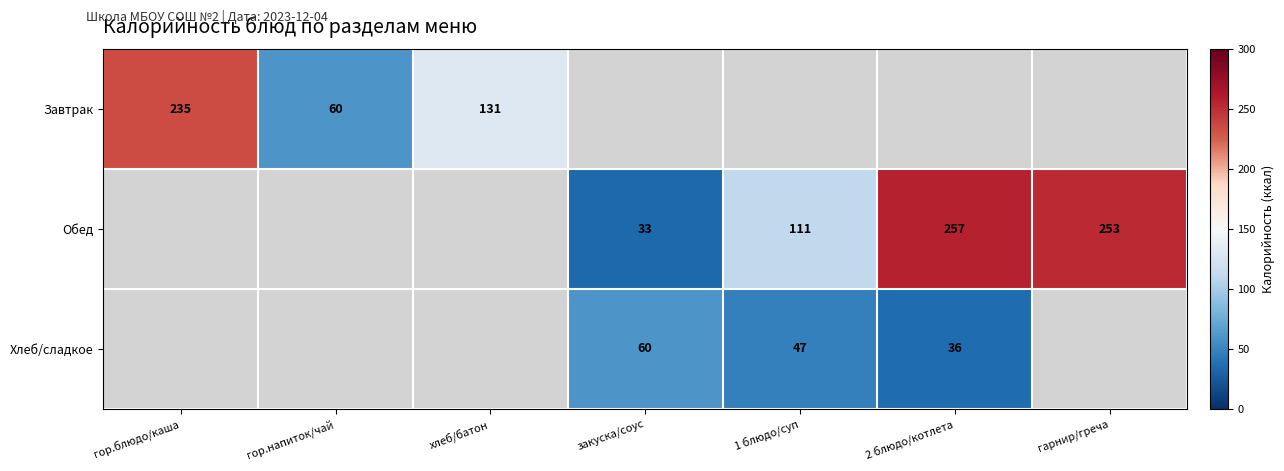

Is the value of Обед at гарнир/греча greater than the value of Хлеб/сладкое at 2 блюдо/котлета?

Yes